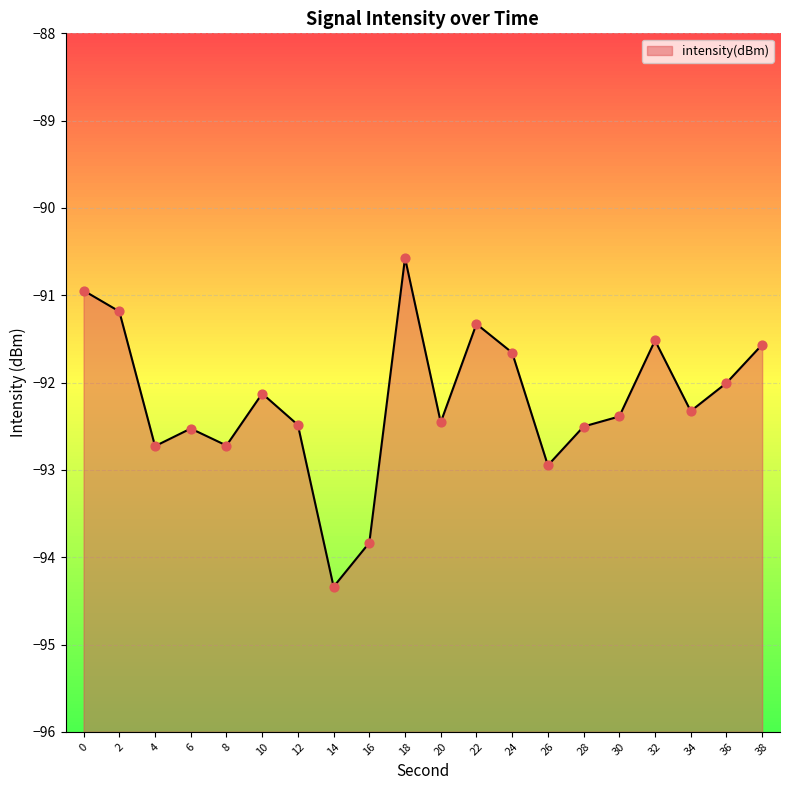

Which has a higher value, 6 or 28?

28